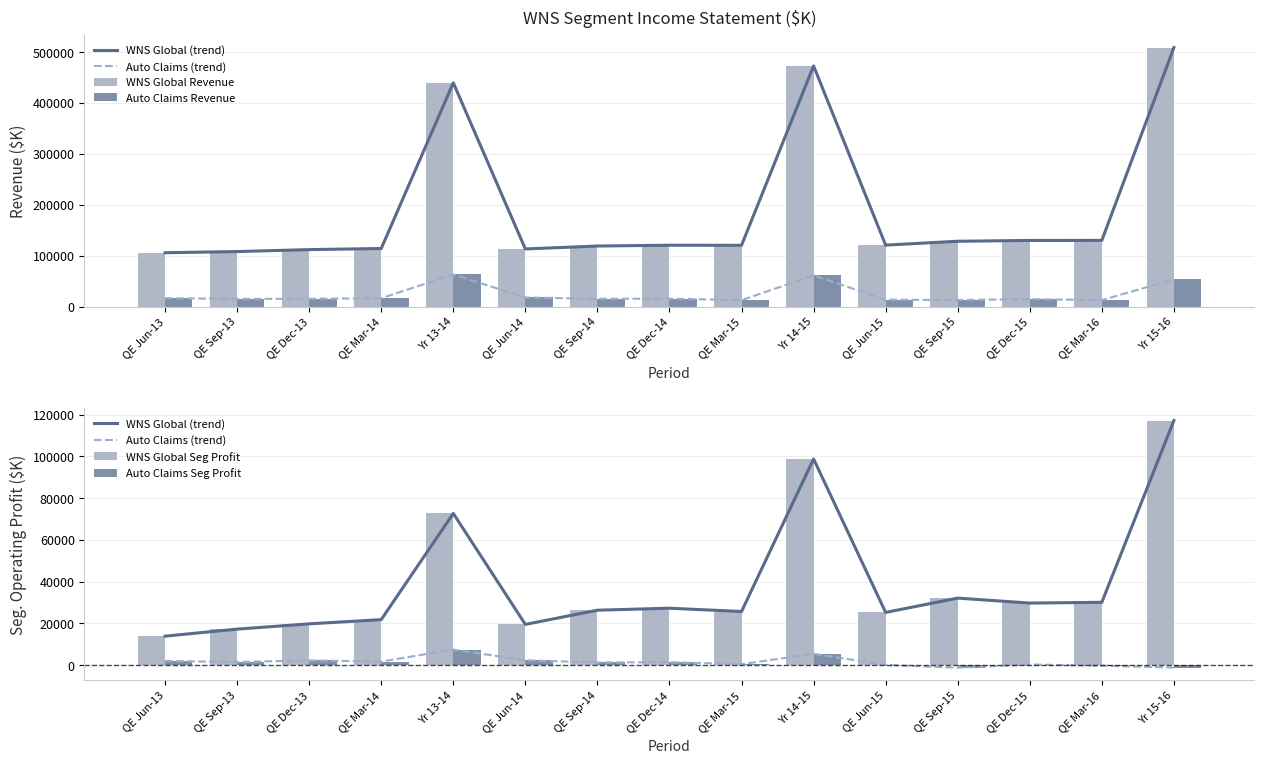

Which has a higher value, QE Sep-14 or QE Sep-15?

QE Sep-15